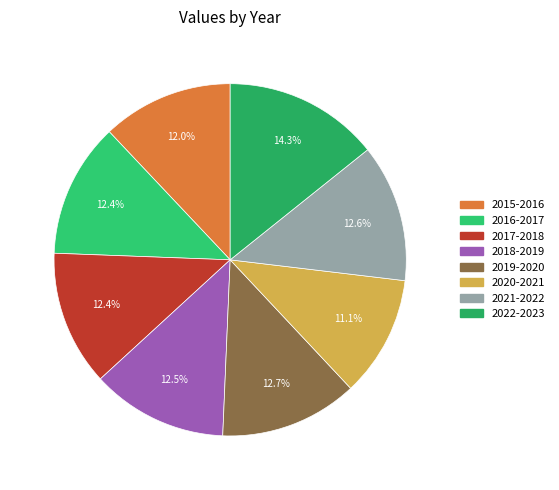

Count the number of slices in the pie.

8